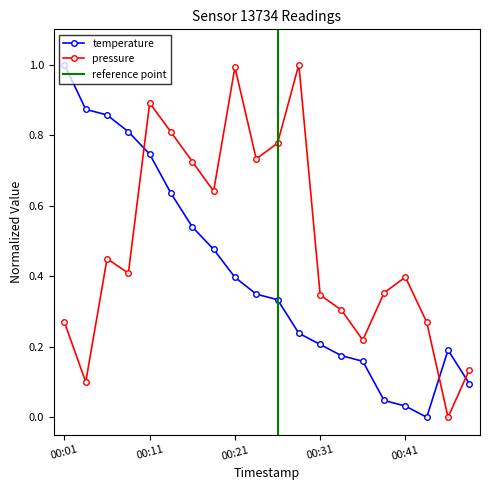

Which has a higher value, 00:28 or 00:09?

00:09